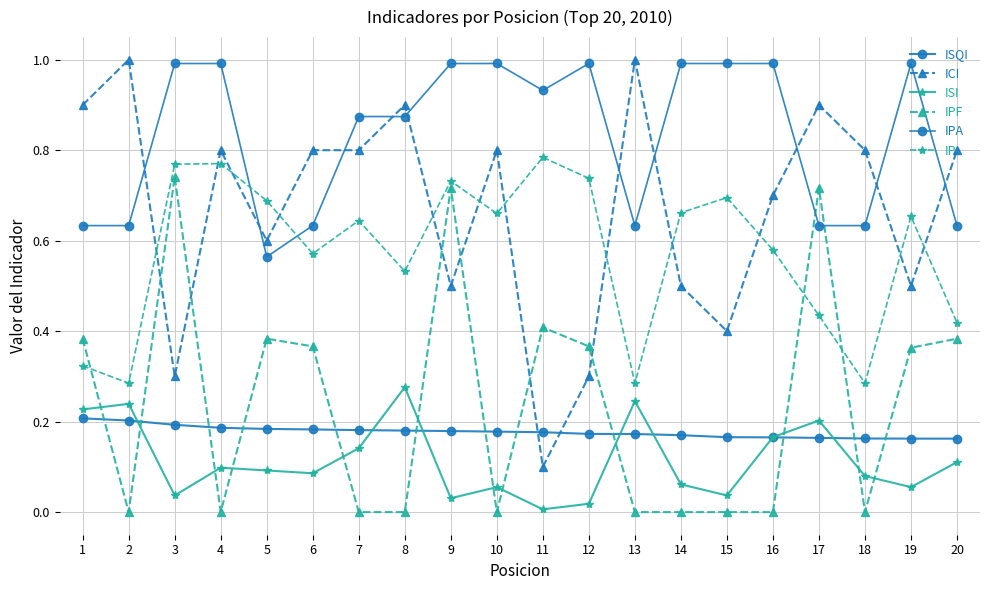

Is this an area chart (filled region under the line)?

No